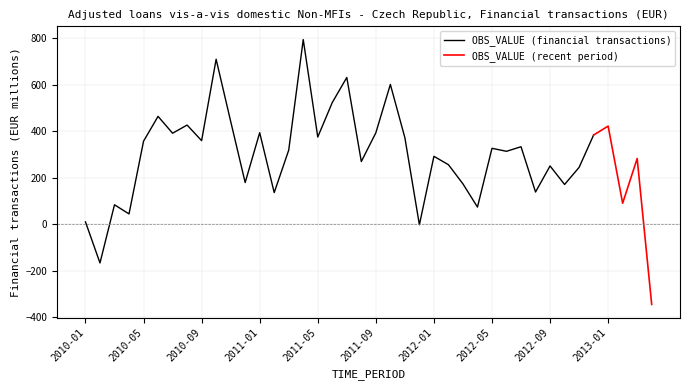

What position from the right is 2012-09?

8